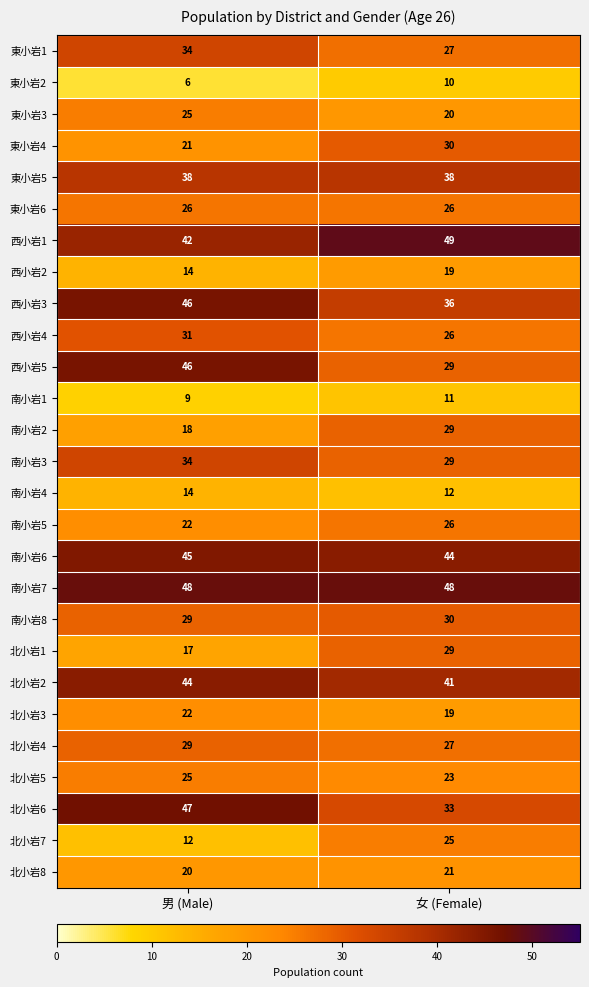

What is the difference between the highest and lowest values at 男 (Male)?

42